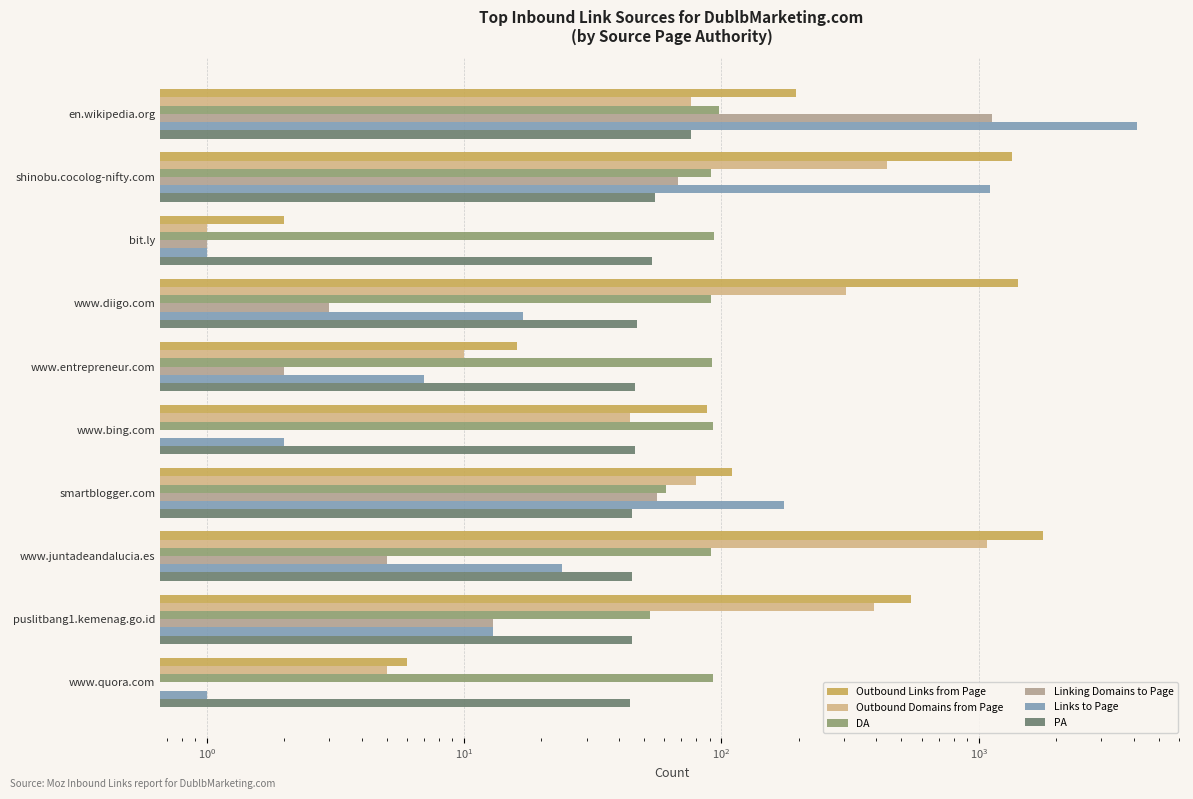

At how many categories does at least one series exceed 2361?

1